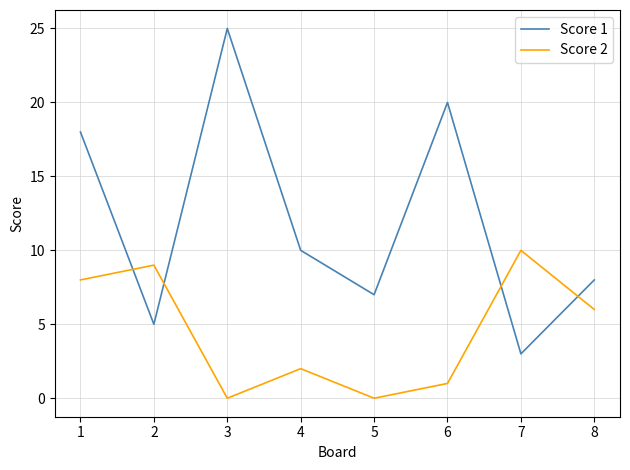

What value does the Score 1 series have at 7, to the nearest 5?

5